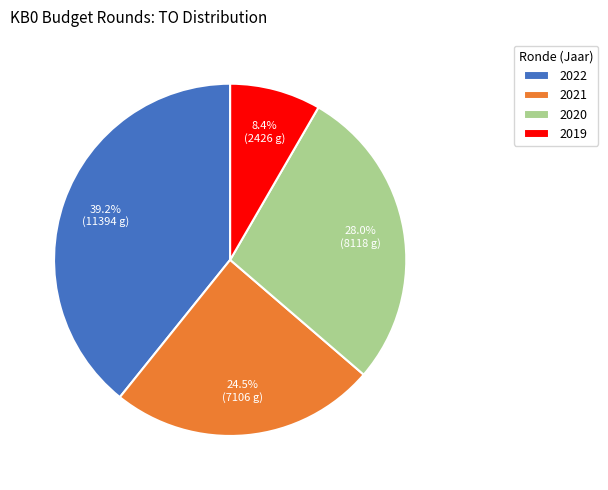

What is the largest slice in the pie chart?

2022